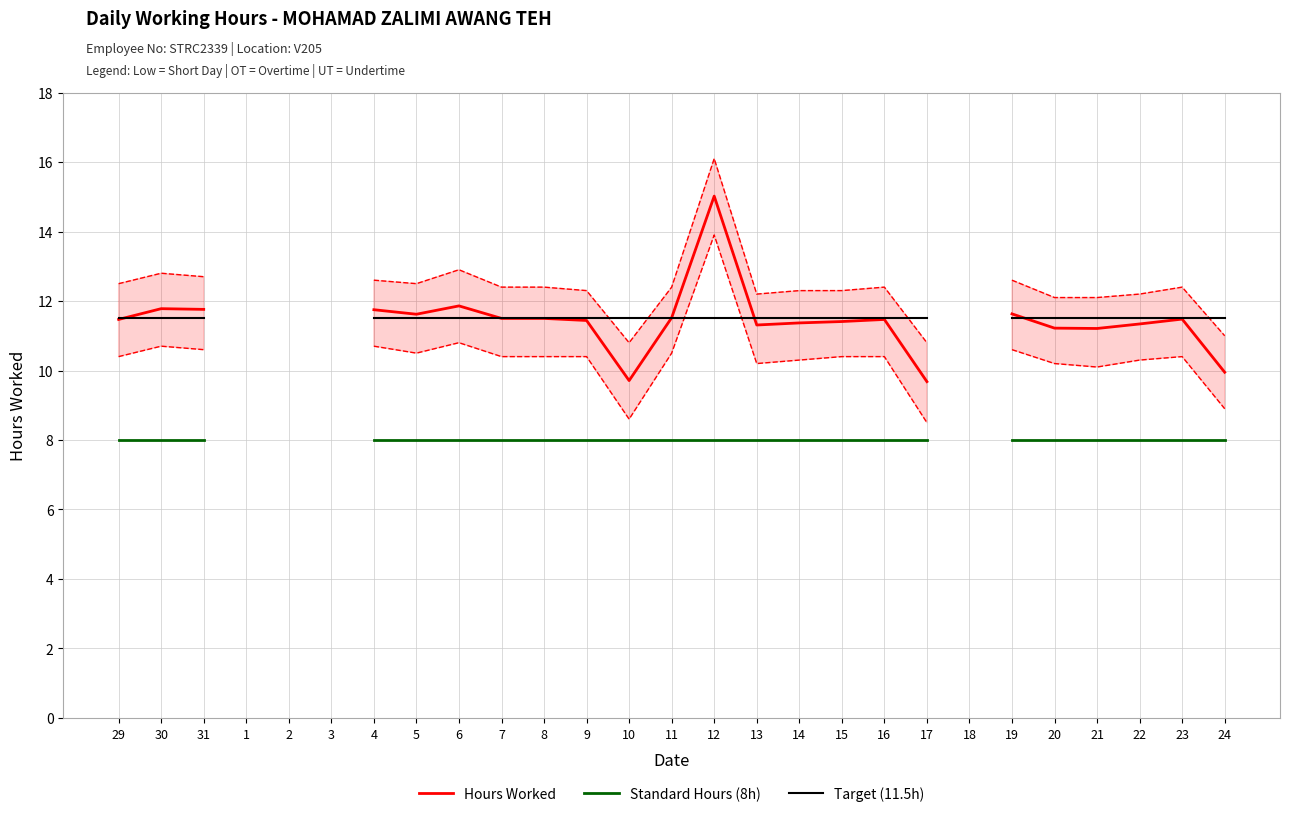

What is the label of the 8th point from the left?

5